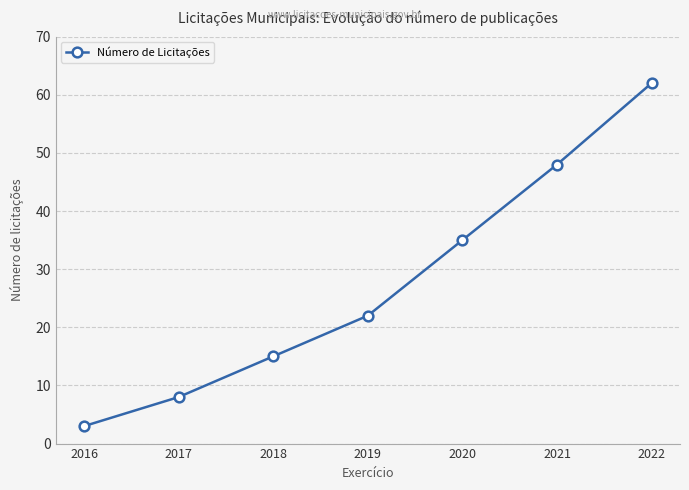

Rank the categories by value from lowest to highest.

2016, 2017, 2018, 2019, 2020, 2021, 2022